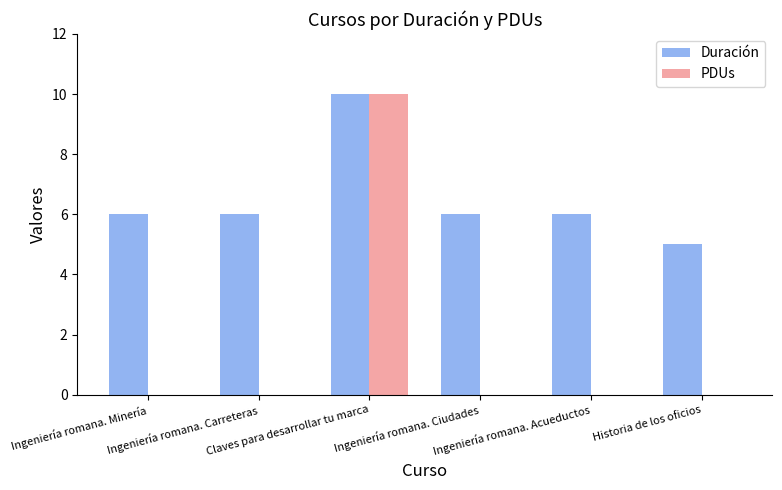

What is the highest value of the PDUs series?

10